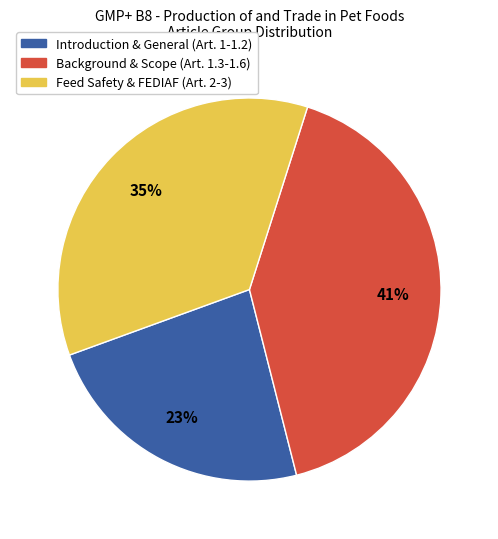

Does any single category account for the majority?

No